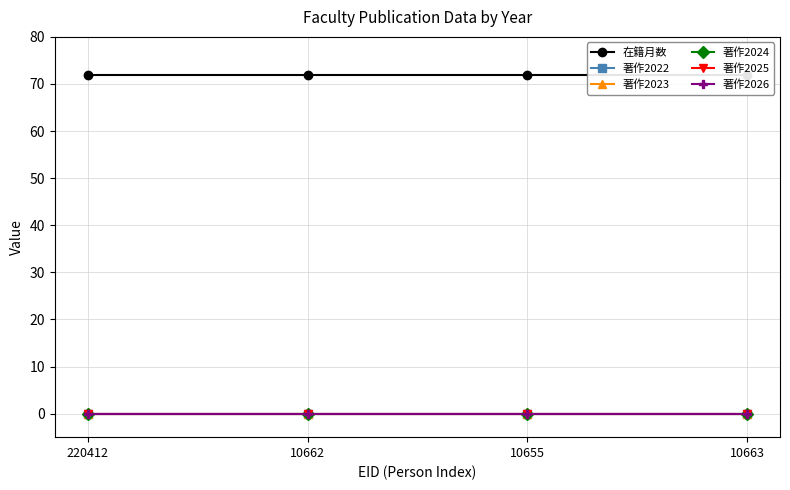

True or false: 著作2022 and 著作2026 intersect in this chart.

False